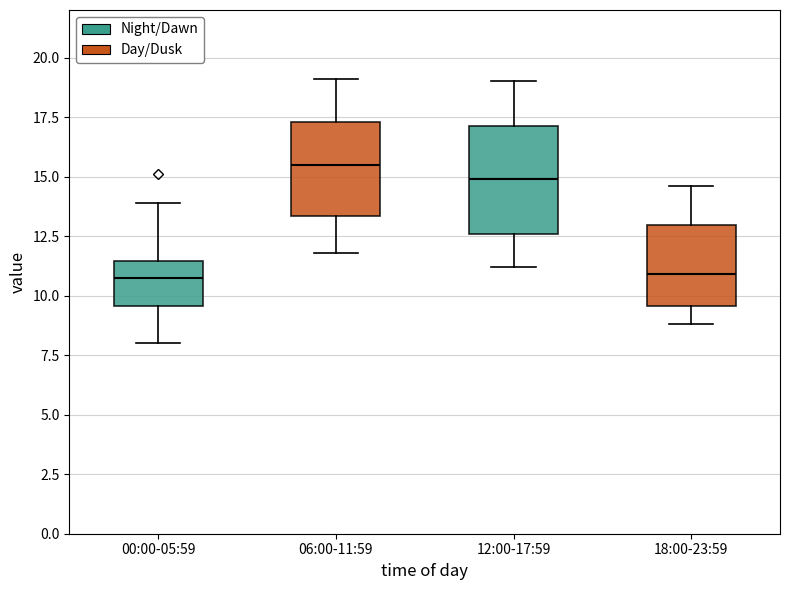

Reading left to right, read every box against the y-axis: the position of its median line, the range the box covers, and the ends of its whiskers. The values are not printed on the chart, so give them approximately, as read against the axis.

00:00-05:59: median 11.0, box 9.5 to 11.5, whiskers 8.0 to 14.0
06:00-11:59: median 15.5, box 13.5 to 17.5, whiskers 12.0 to 19.0
12:00-17:59: median 15.0, box 12.5 to 17.0, whiskers 11.0 to 19.0
18:00-23:59: median 11.0, box 9.5 to 13.0, whiskers 9.0 to 14.5